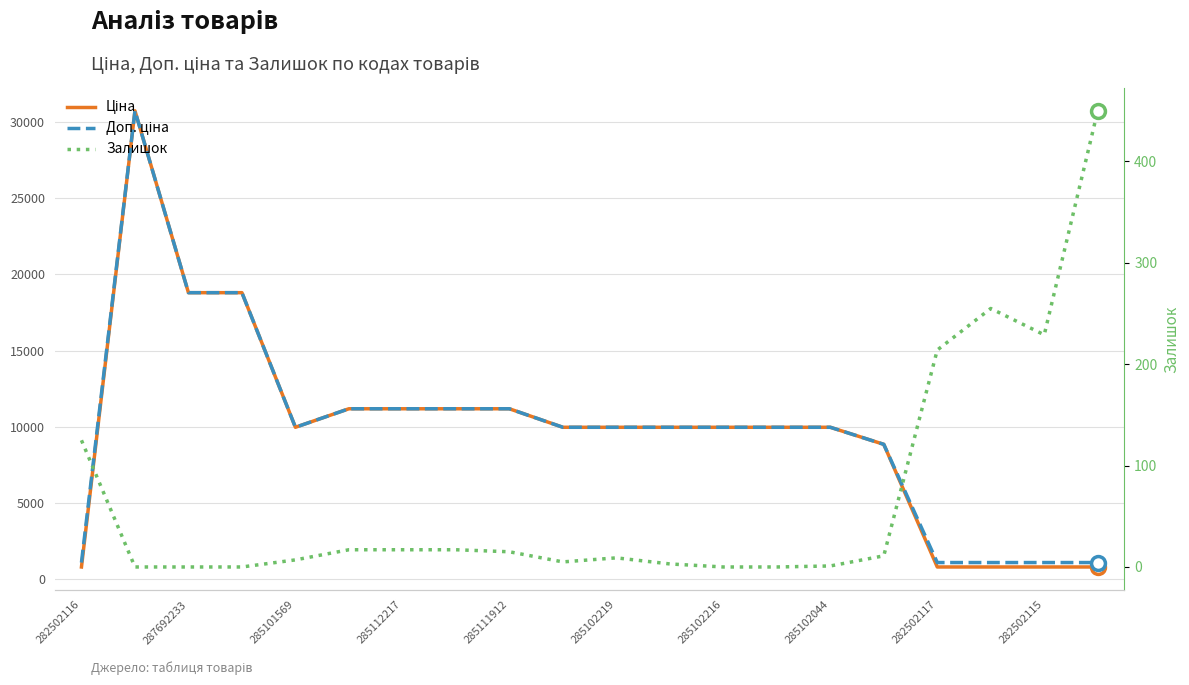

Reading left to right, extract all data points from this chart.

Ціна: 818.5	30717.1	18796.8	18796.8	9975.0	11188.2	11188.2	11188.2	11188.2	9975.0	9975.0	9975.0	9975.0	9975.0	9975.0	8856.7	818.5	818.5	818.5	818.5
Доп. ціна: 1109.2	30717.1	18796.8	18796.8	9975.0	11188.2	11188.2	11188.2	11188.2	9975.0	9975.0	9975.0	9975.0	9975.0	9975.0	8856.7	1109.2	1109.2	1109.2	1109.2
Залишок: 125.0	0.0	0.0	0.0	7.0	17.0	17.0	17.0	15.0	5.0	9.0	3.0	0.0	0.0	1.0	11.0	214.0	255.0	229.0	450.0